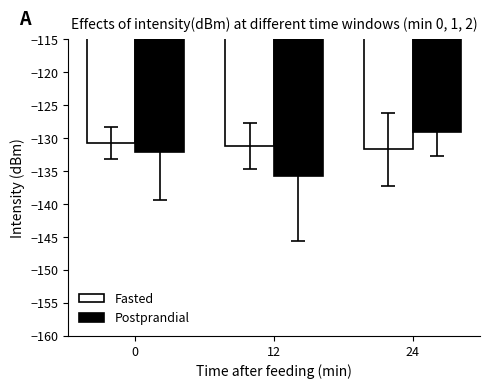

Reading left to right, extract all data points from this chart.

Fasted: -130.7	-131.2	-131.7
Postprandial: -132.0	-135.8	-129.1